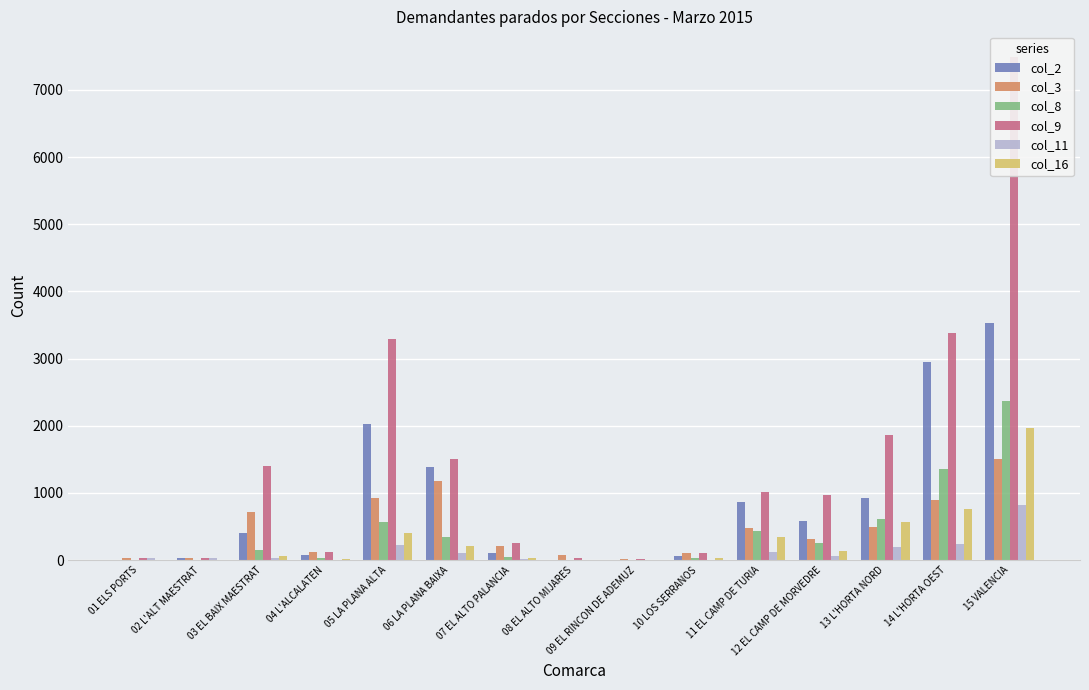

The value of col_16 at 12 EL CAMP DE MORVEDRE is 39. True or false?

False